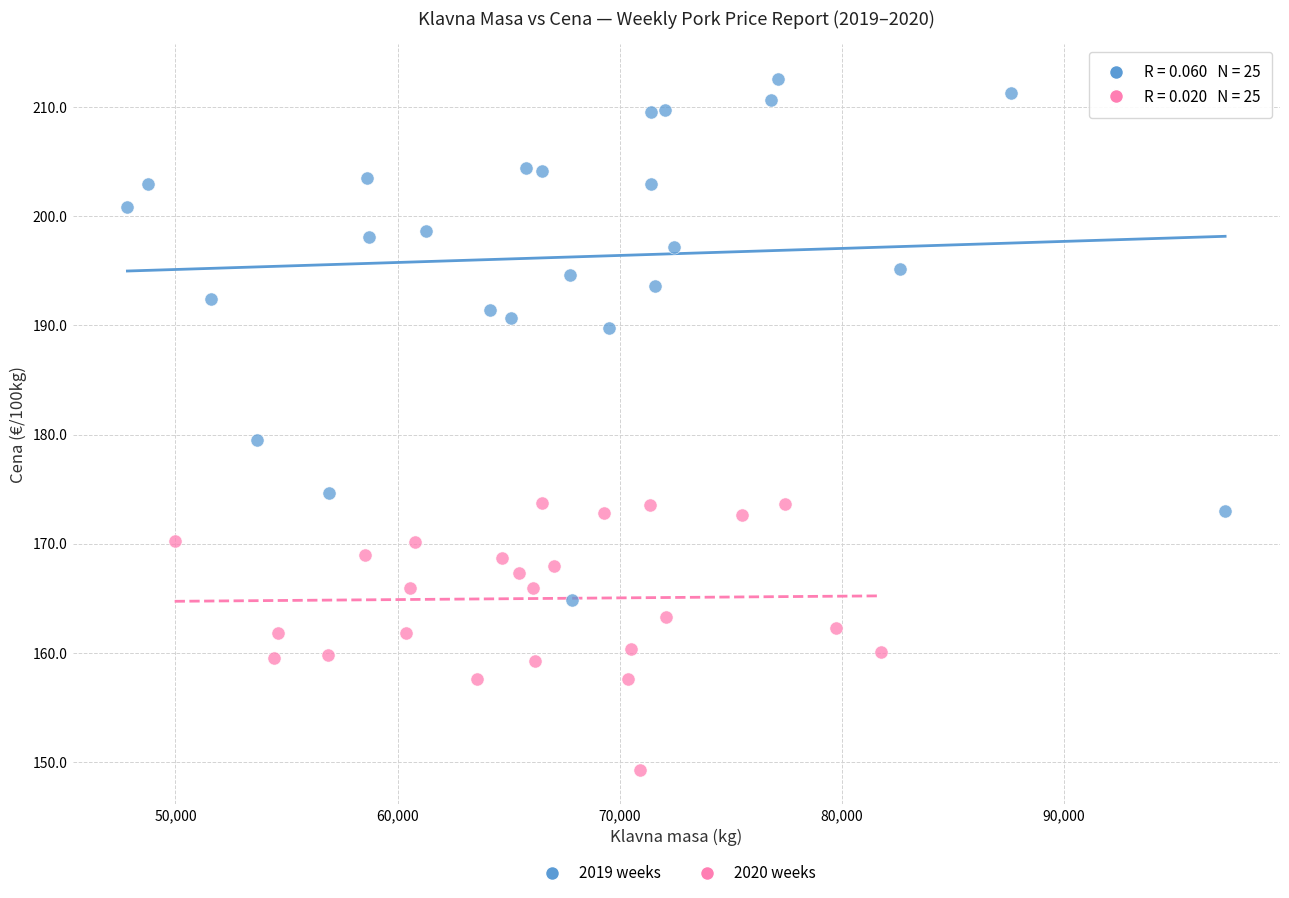

Which series reaches the minimum Y coordinate?

2020 weeks